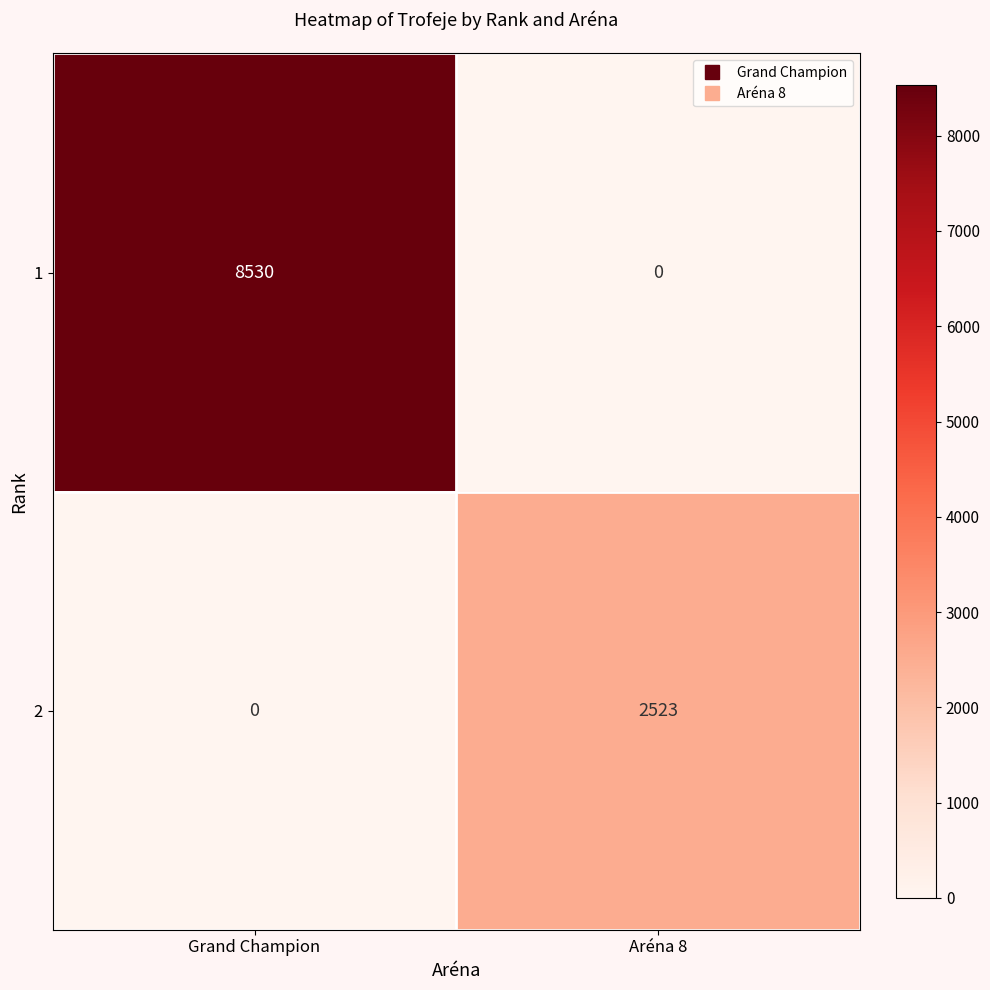

What is the approximate value of 2 at Aréna 8, to the nearest 100?

2500